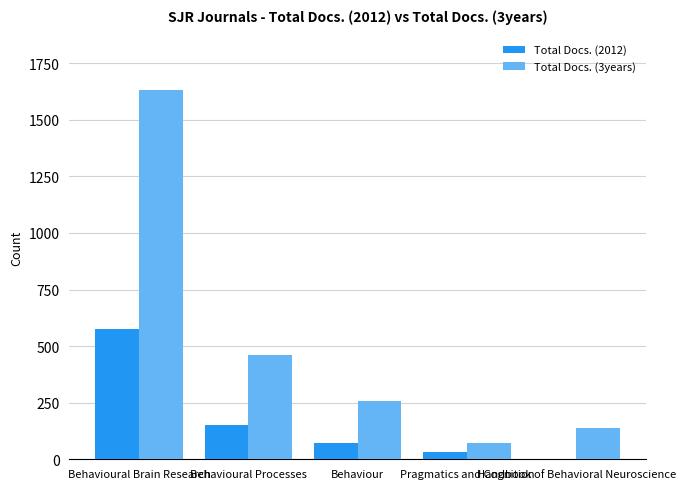

Which label corresponds to the largest value in the chart?

Behavioural Brain Research